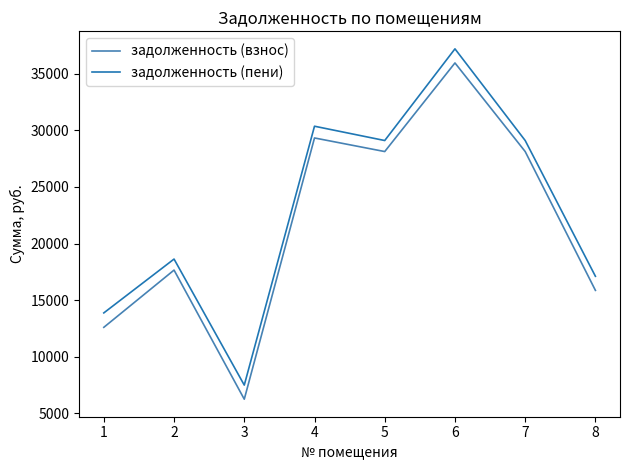

True or false: задолженность (пени) has more than 1 interior local peaks.

True